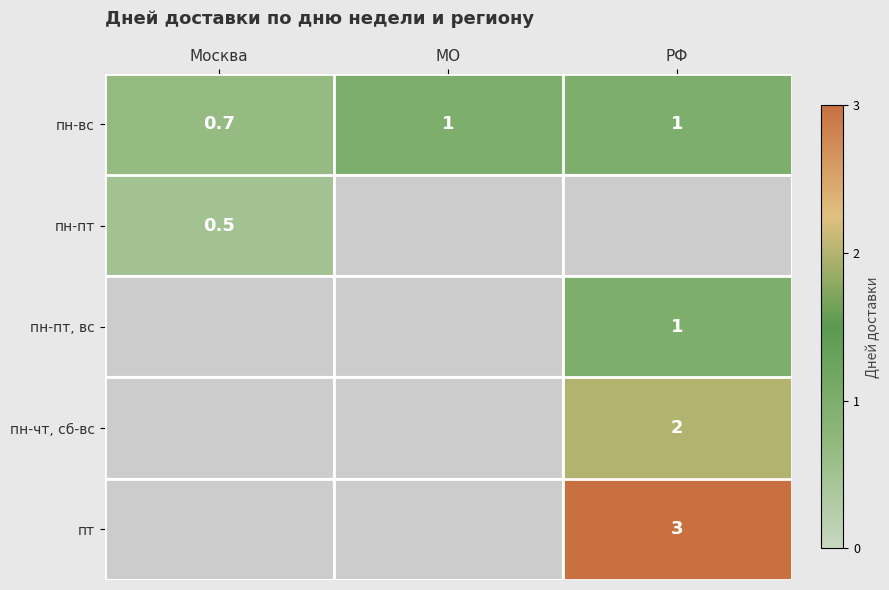

Between МО and РФ, which is larger?

МО